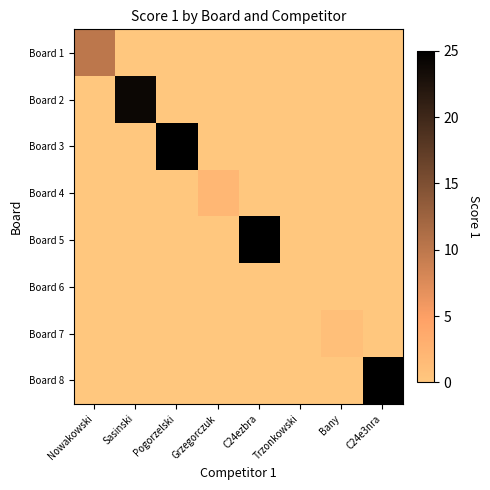

At C24ezbra, list the series in order from smallest to largest.

Board 1, Board 2, Board 3, Board 4, Board 6, Board 7, Board 8, Board 5